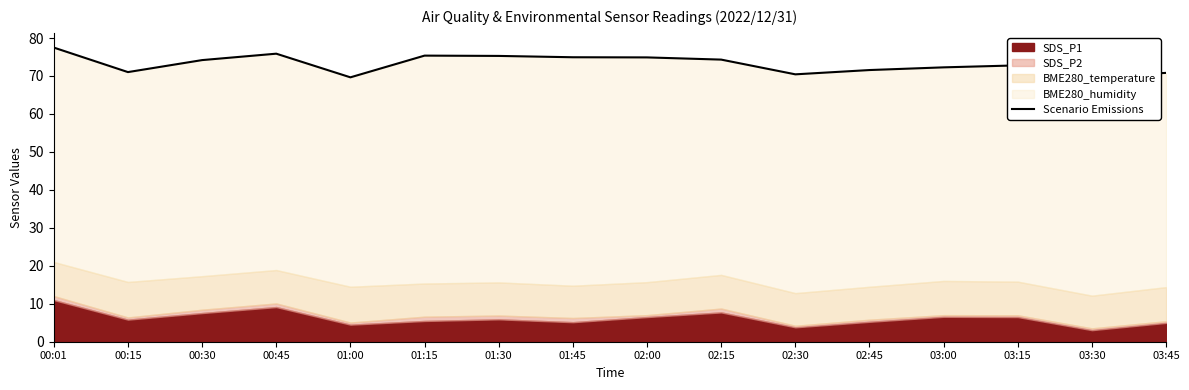

At which label is the value closest to 73?

03:15